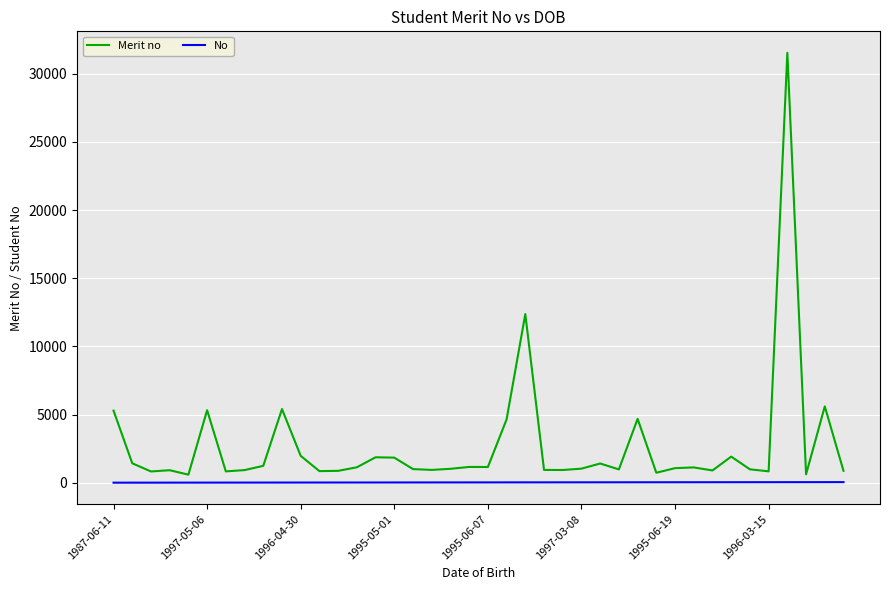

Which series has the largest range (max minus min)?

Merit no